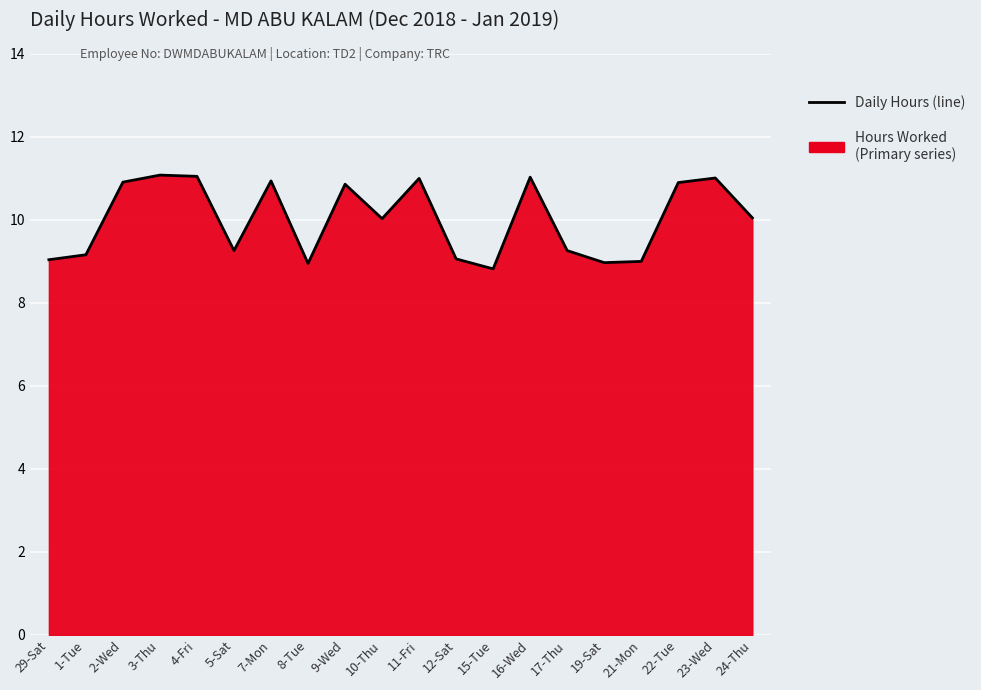

Count the number of data series in this chart.

1